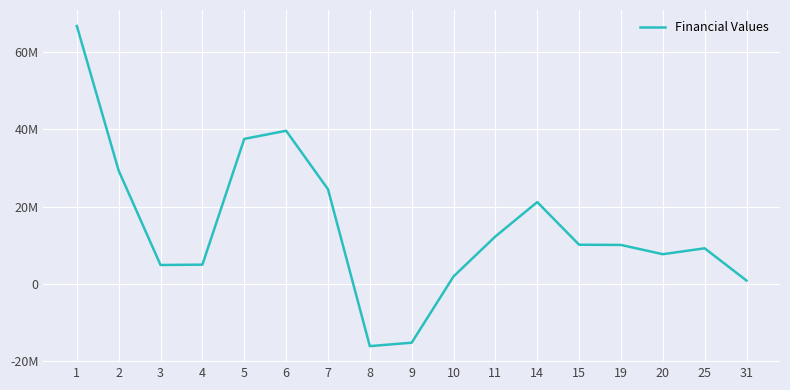

What is the sum of the values at 31 and 11?

13153079.4